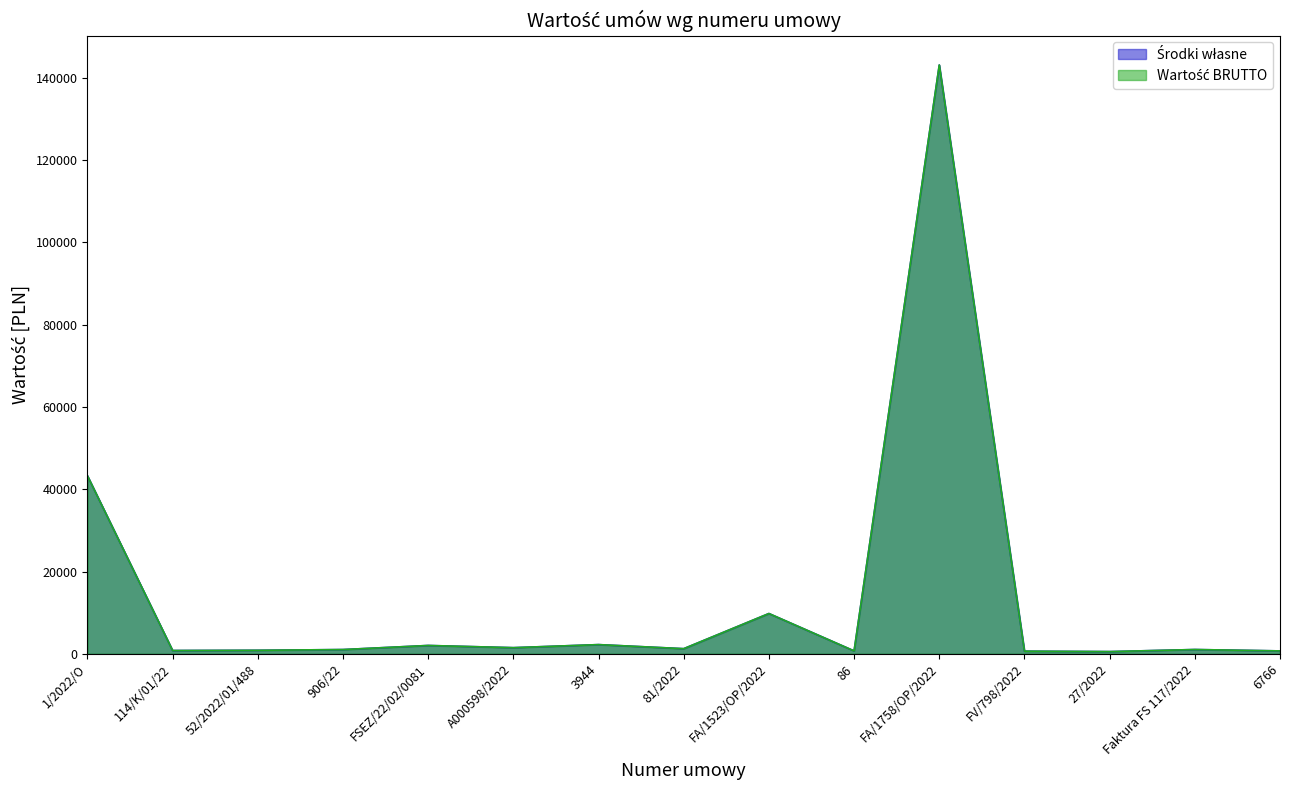

Which series has the largest range (max minus min)?

Środki własne